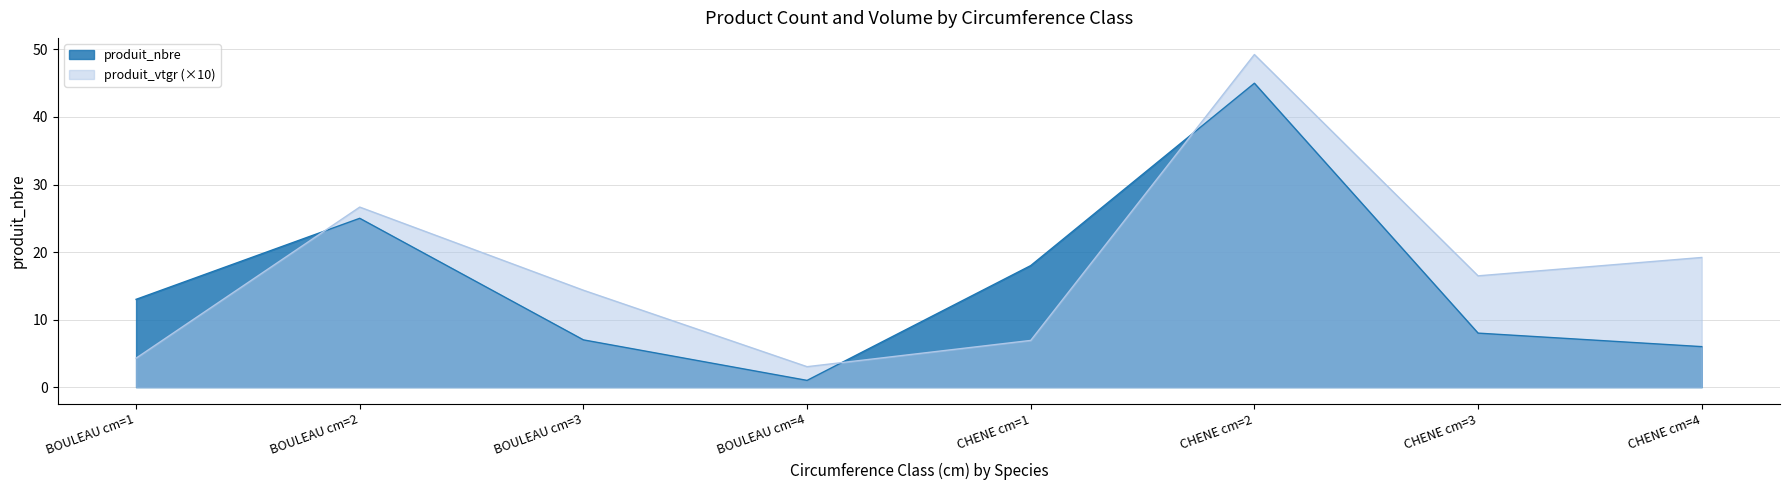

True or false: produit_vtgr (×10) has a value of 14.4 at BOULEAU cm=3.

True